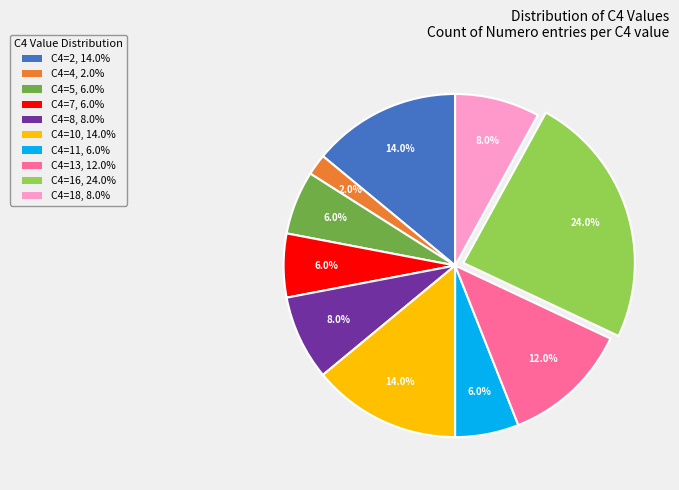

Is there any slice that represents more than half of the pie?

No